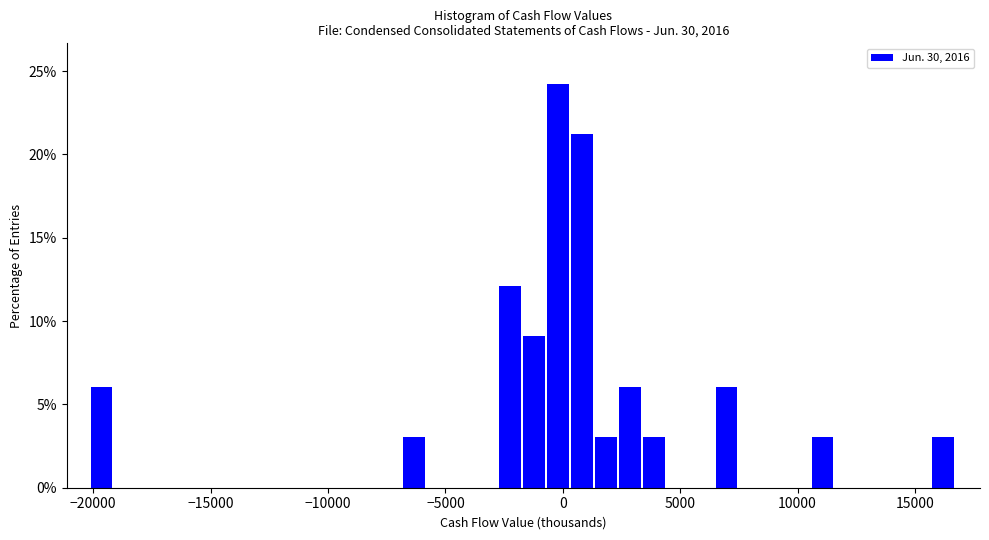

Read against the x-axis, roughly where is the centre of the tallest bar?

0